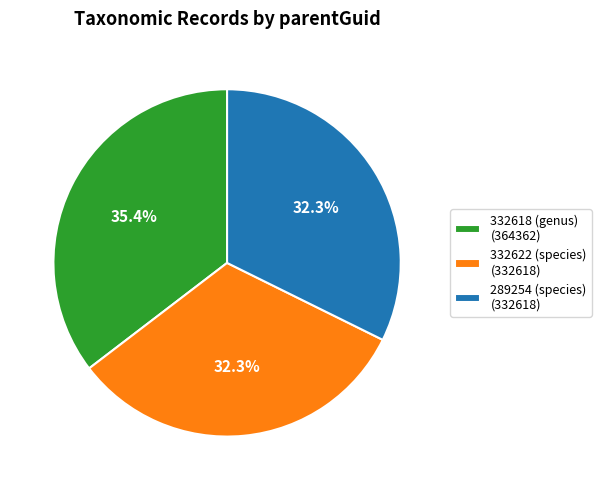

Is the sum of 289254 (species) (332618) and 332622 (species) (332618) greater than half?

Yes